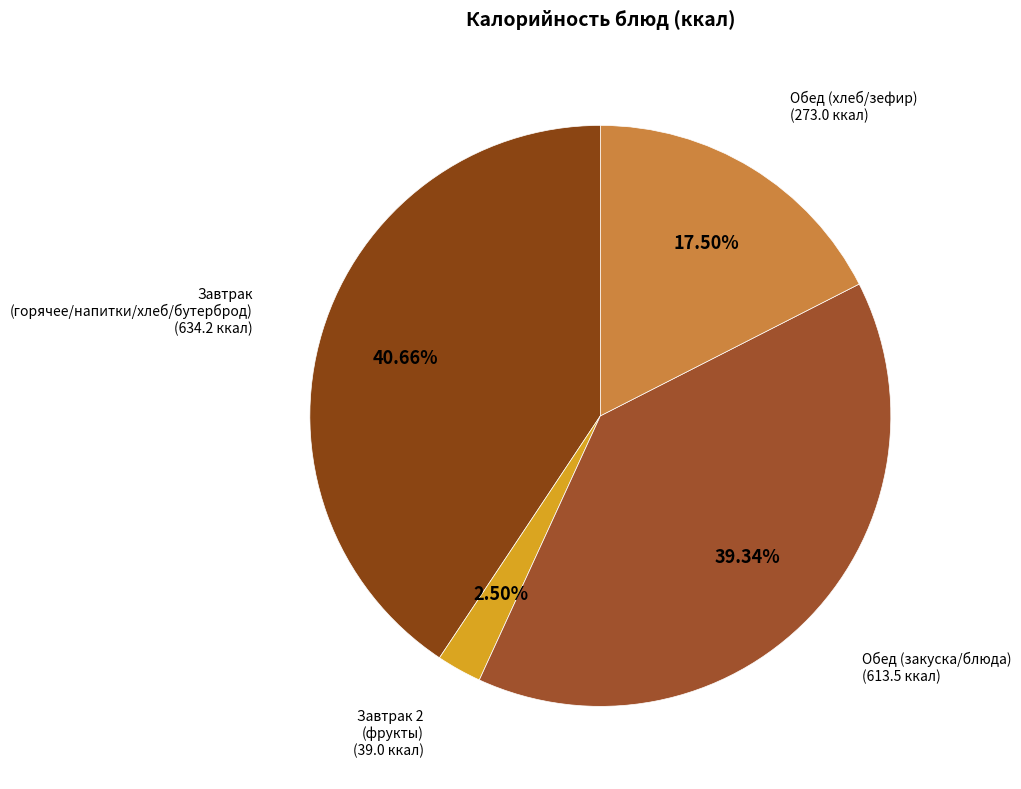

How many slices are in this pie chart?

4